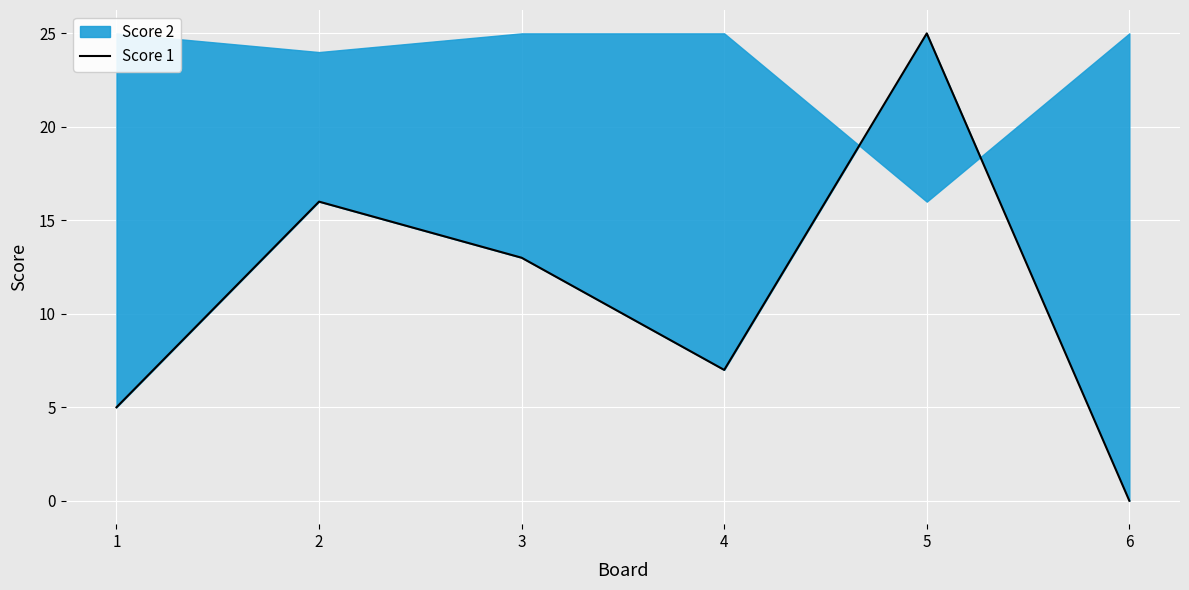

What is the change in value from 2 to 5?

+9